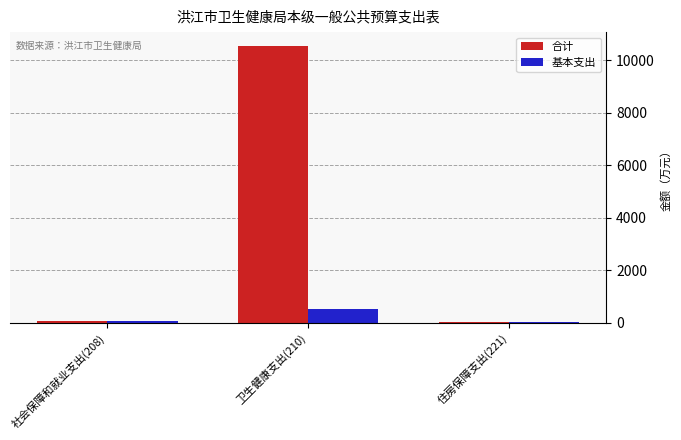

What is the total value across all series at 卫生健康支出(210)?

11076.5